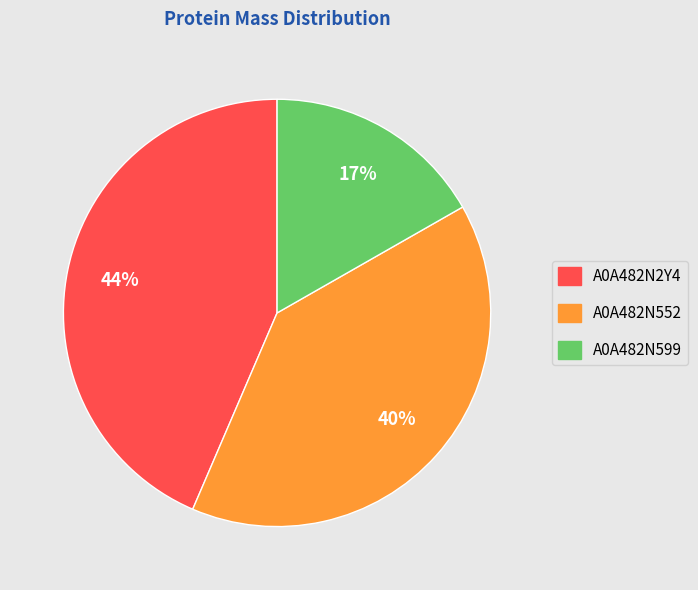

Rank the categories by value from lowest to highest.

A0A482N599, A0A482N552, A0A482N2Y4